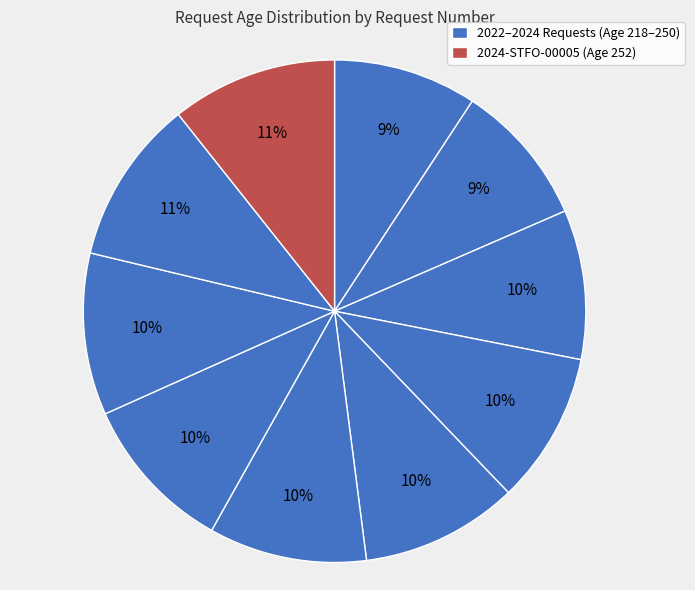

Is there any slice that represents more than half of the pie?

No